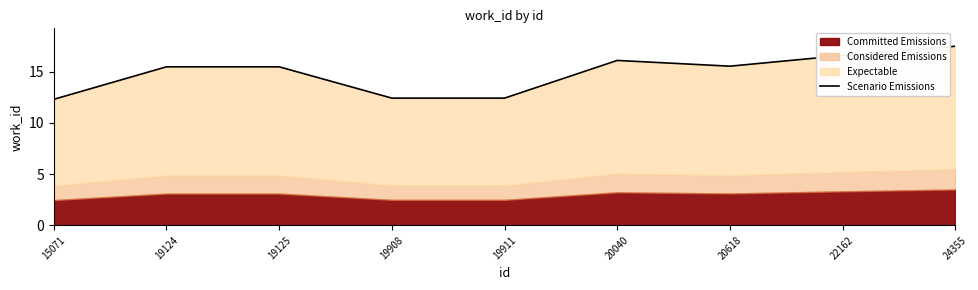

What is the change in value from 19911 to 22162?

+4.2